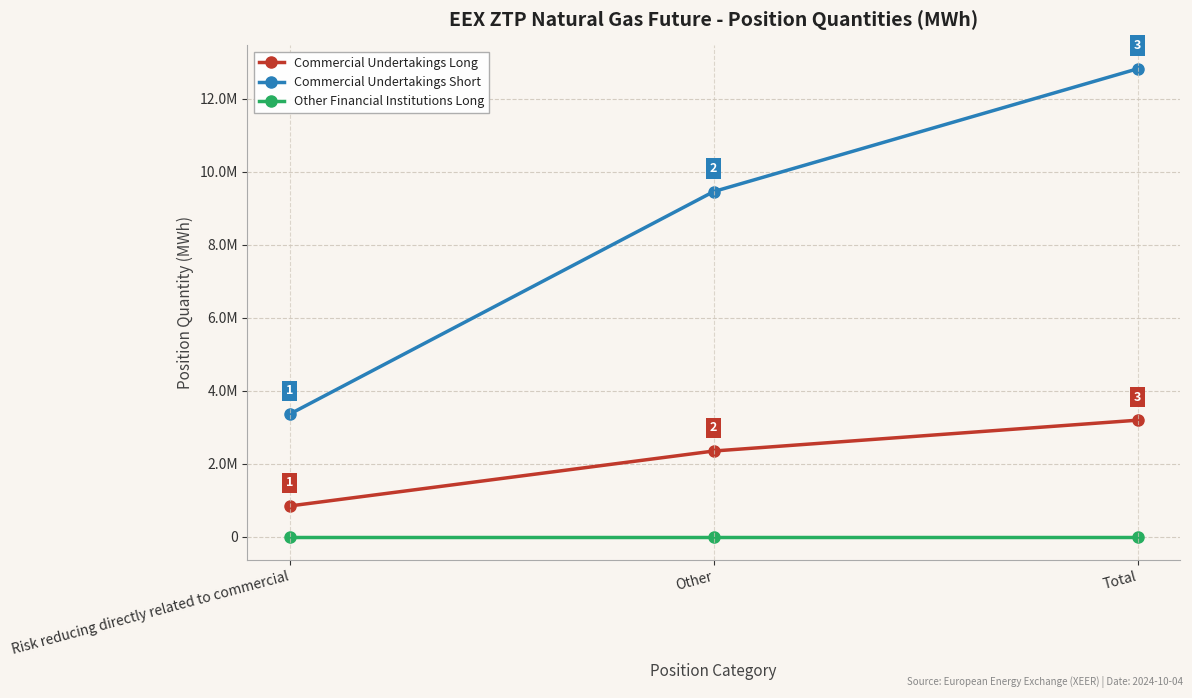

At how many categories does at least one series exceed 3899812?

2